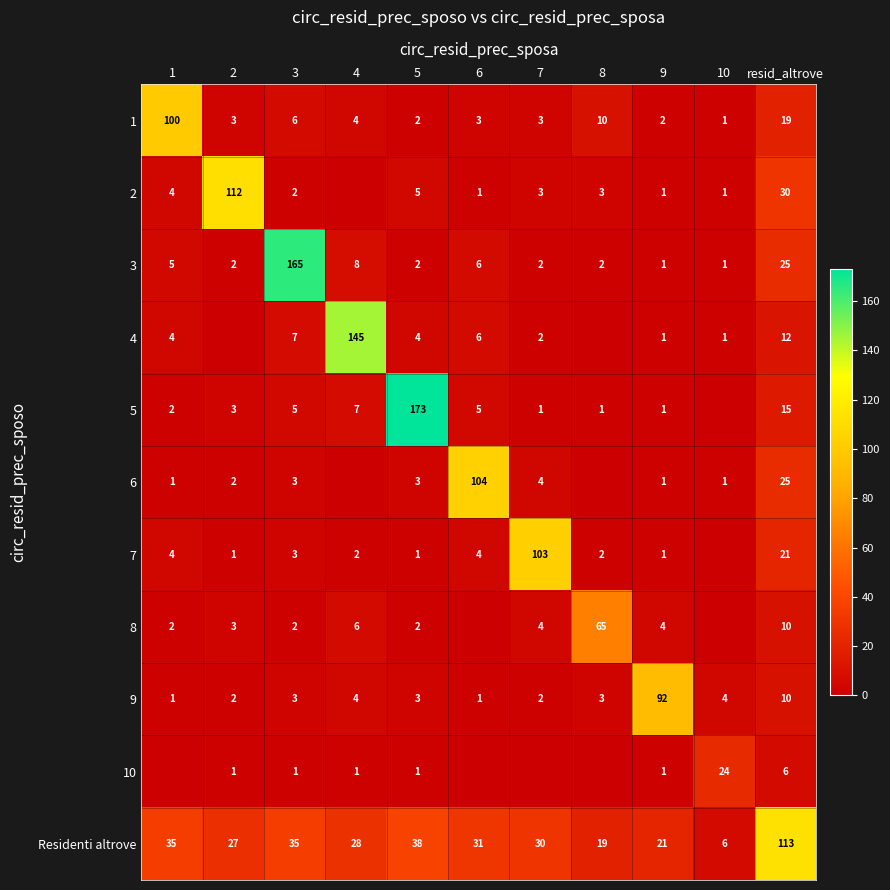

What is the sum of the 9 values at 8 and 7?

5